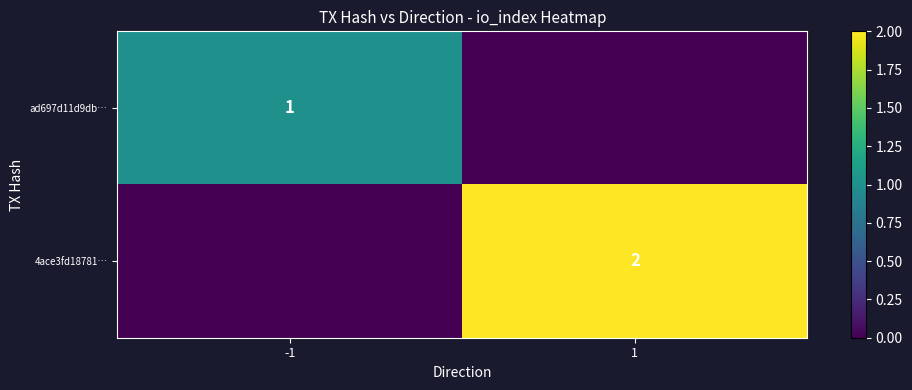

The value of ad697d11d9db… at -1 is 0. True or false?

False